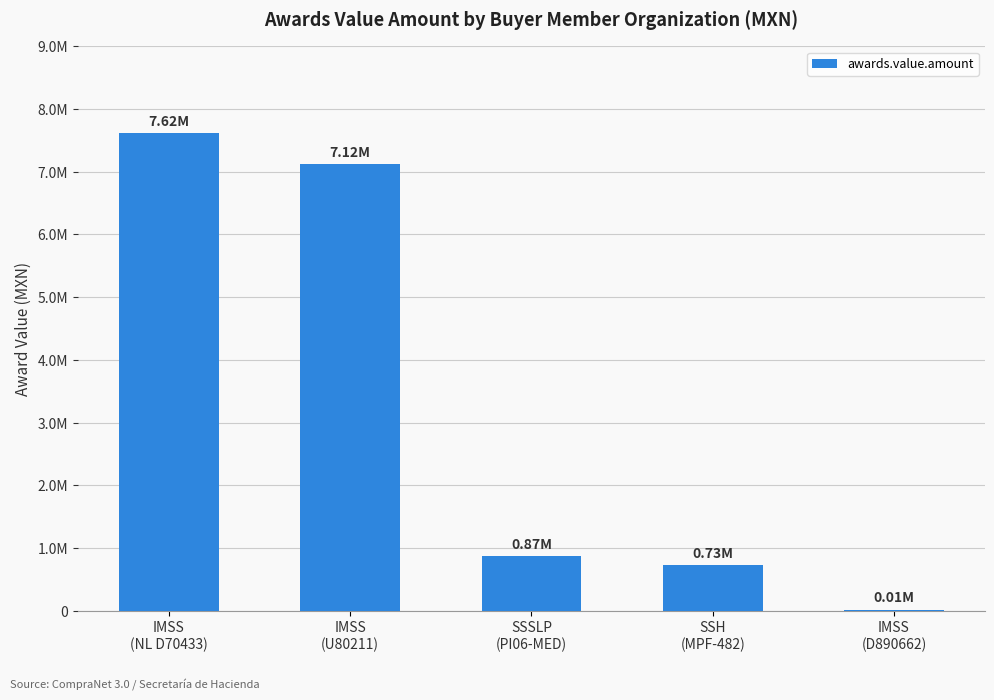

How many bars are there in total?

5